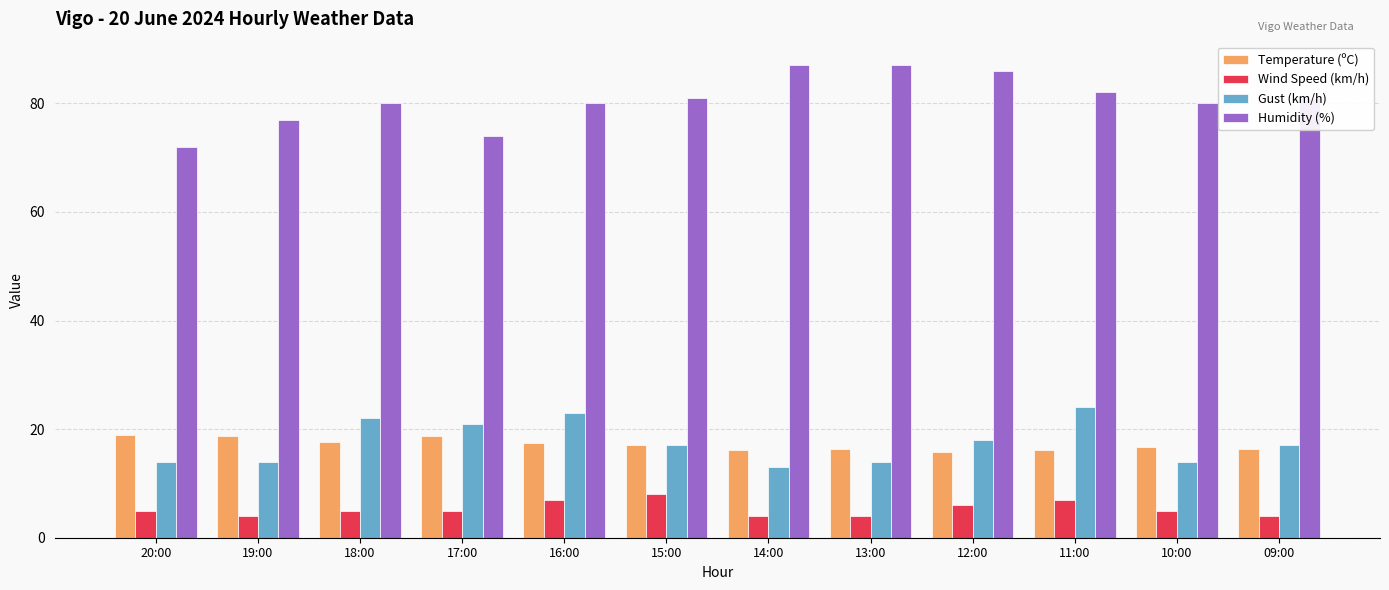

What is the sum of the Wind Speed (km/h) values at 19:00 and 16:00?

11.0